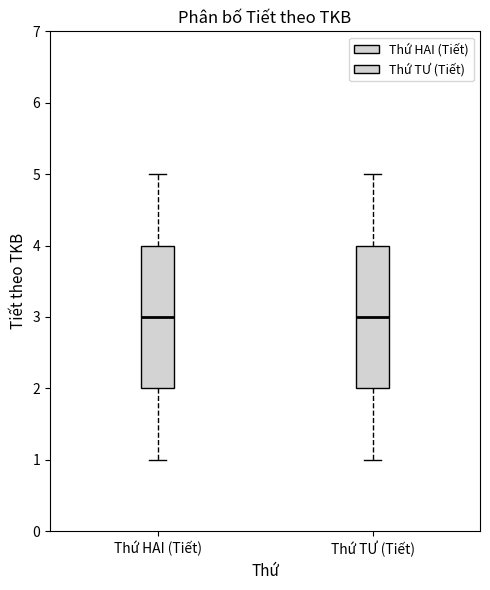

Where does the lower whisker of the box for Thứ TƯ (Tiết) end on the y-axis? The values are not printed on the chart, so give them approximately, as read against the axis.

1